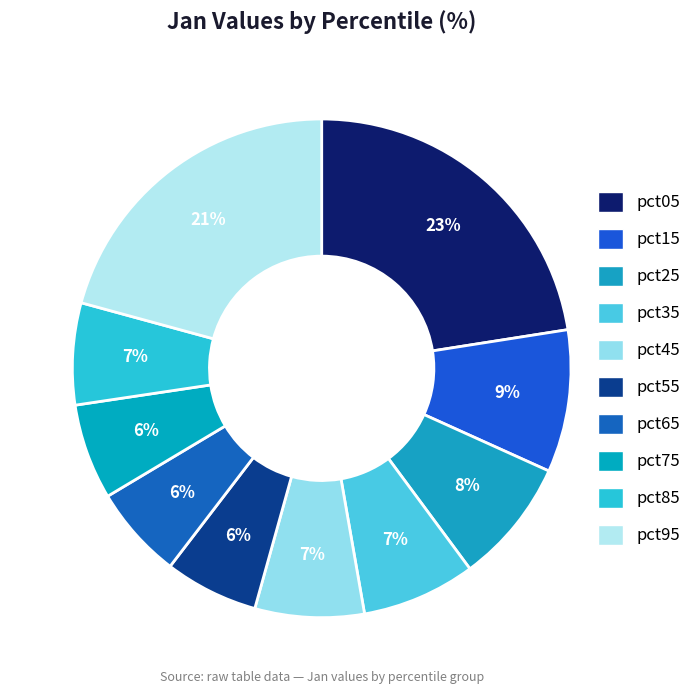

Approximately how many times larger is the value at pct65 compared to pct05?

0.3